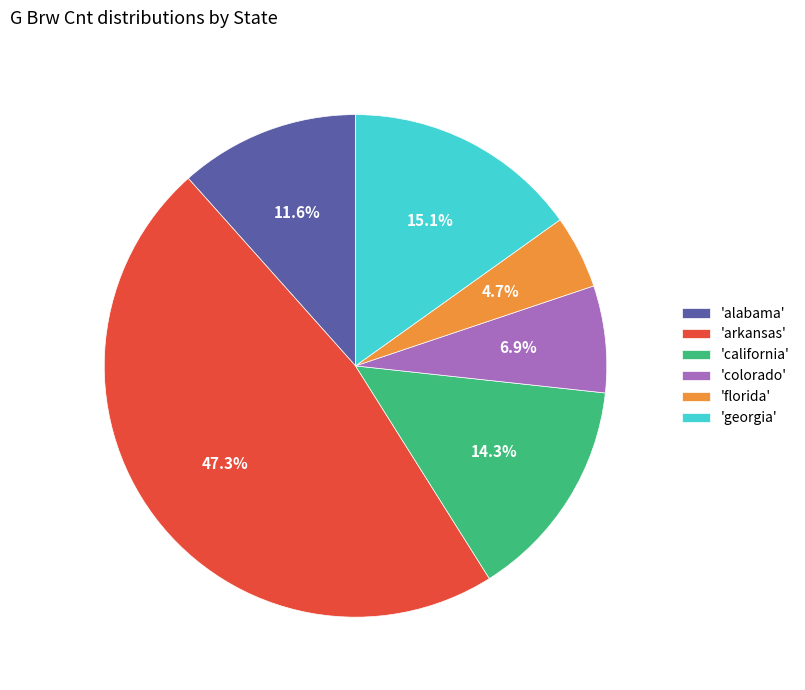

Rank the categories by value from lowest to highest.

'florida', 'colorado', 'alabama', 'california', 'georgia', 'arkansas'